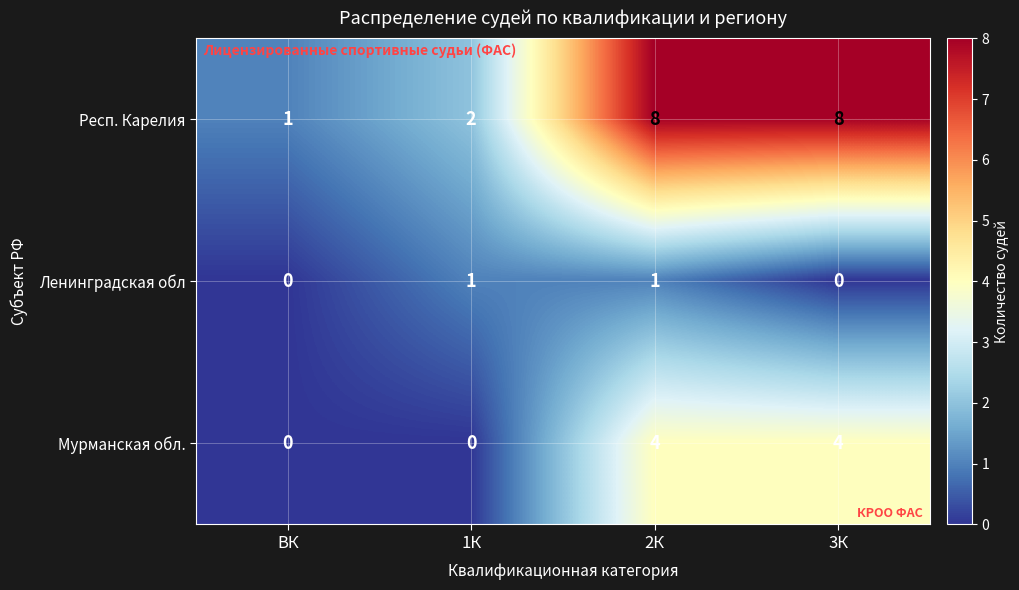

Count the Респ. Карелия values in the range 2 to 8.

3